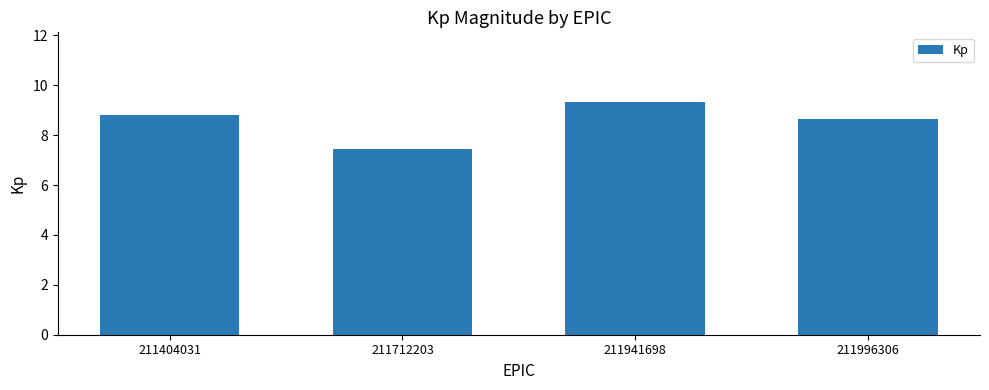

How many values are between 8 and 9?

2